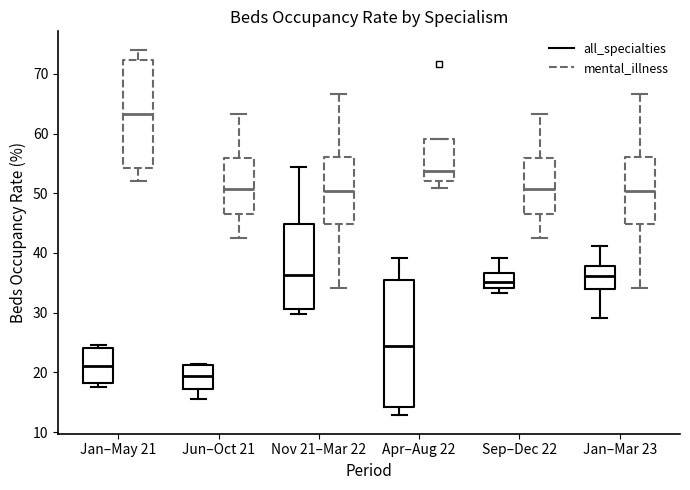

Comparing the boxes themselves (not the whiskers), which one is the tallest?

Apr–Aug 22 (all_specialties)